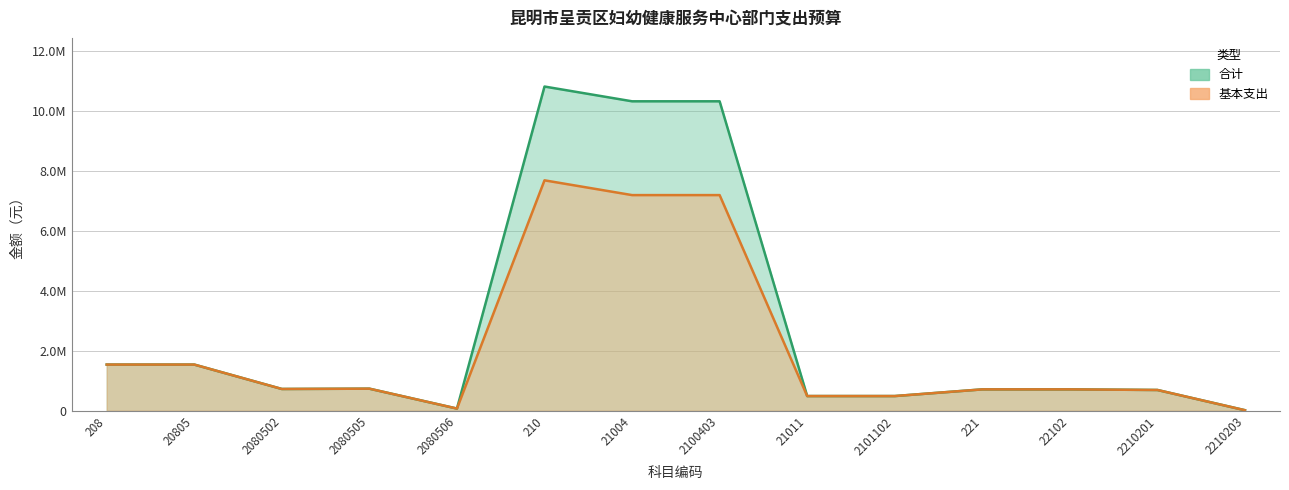

List the series in order of their overall mean, highest first.

合计, 基本支出